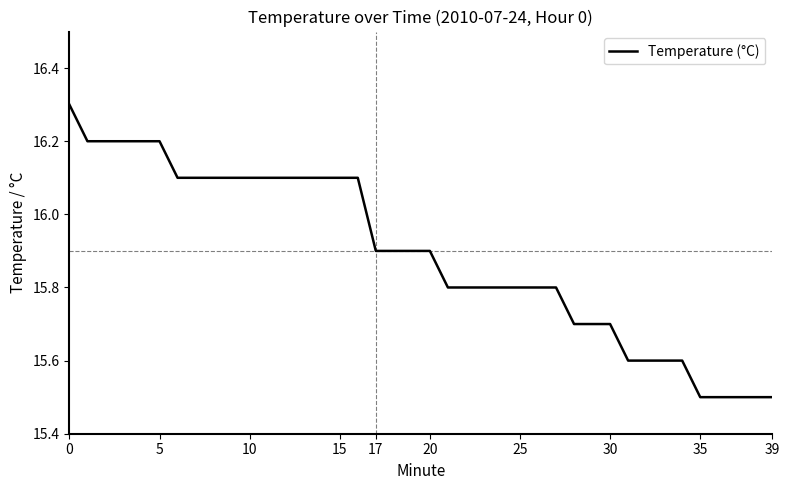

What is the difference between the maximum and minimum values?

0.8